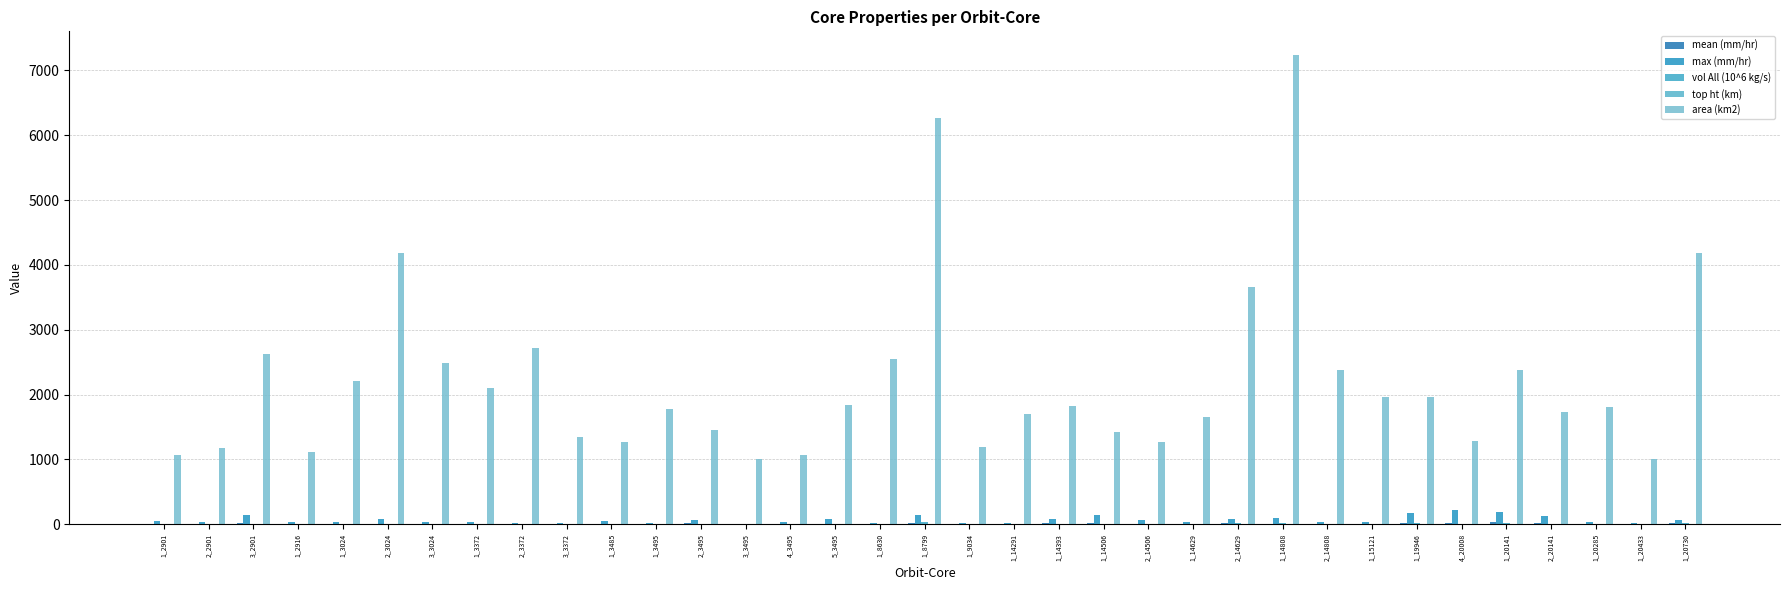

Count the number of data series in this chart.

5